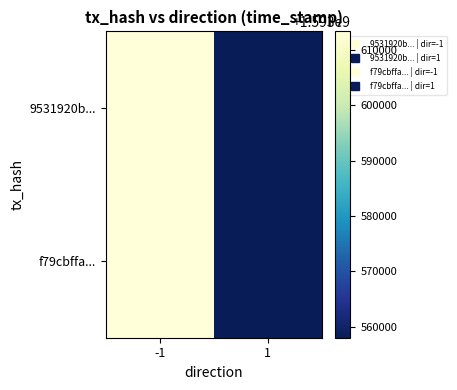

Reading left to right, list all the values displayed in this chart.

9531920b...: -1=1593613340	1=1593557999
f79cbffa...: -1=1593613340	1=1593557999